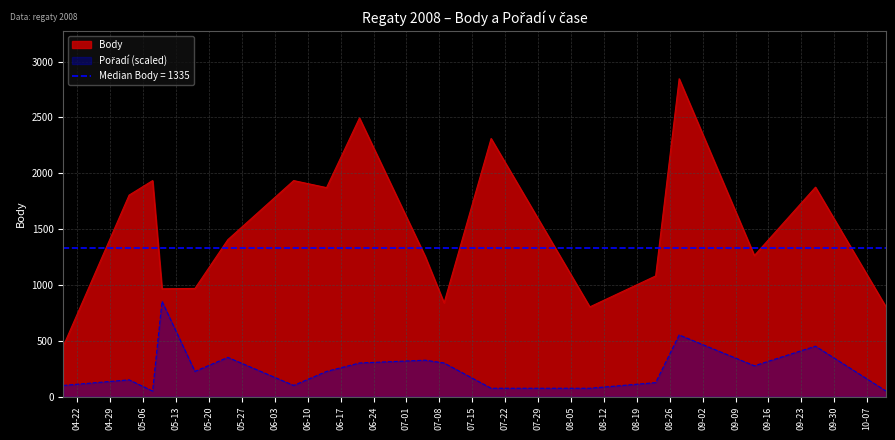

What is the smallest value displayed?

50.2